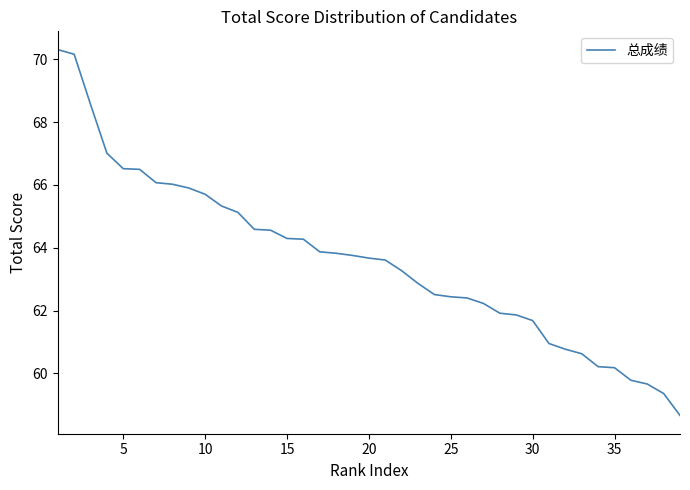

What is the maximum value shown in the chart?

70.3